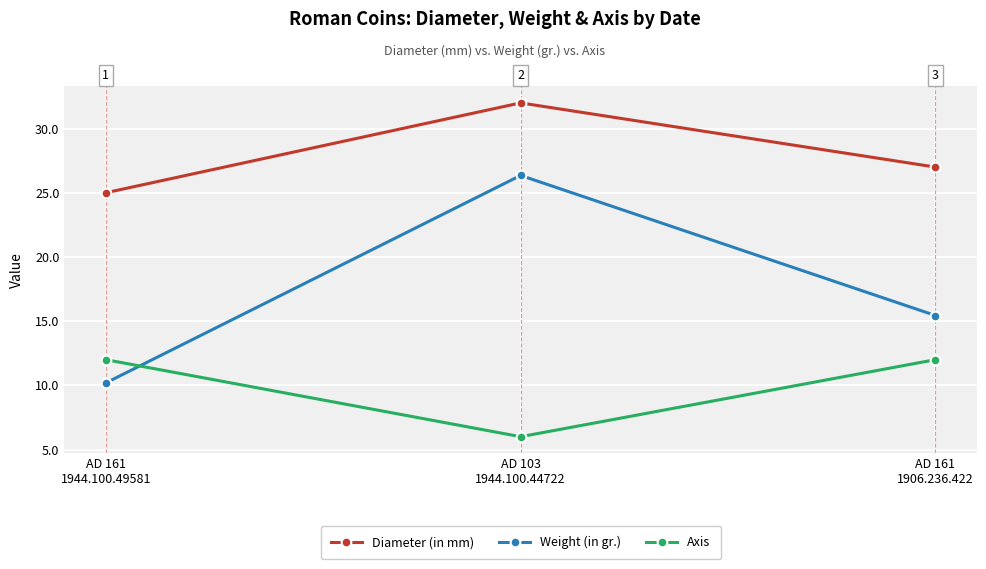

Rank the series by their maximum value, from highest to lowest.

Diameter (in mm), Weight (in gr.), Axis